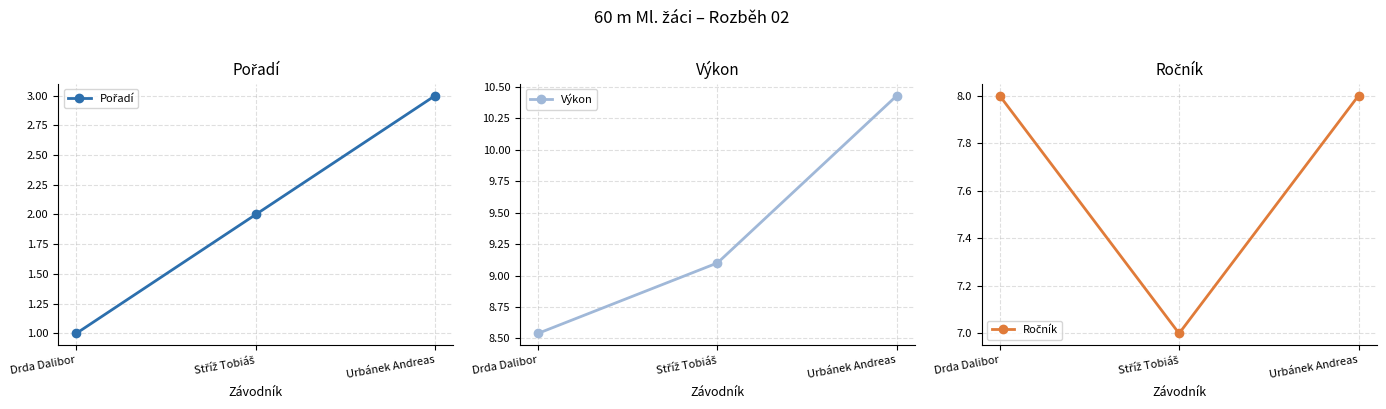

The value of Ročník at Drda Dalibor is 8.0. True or false?

True